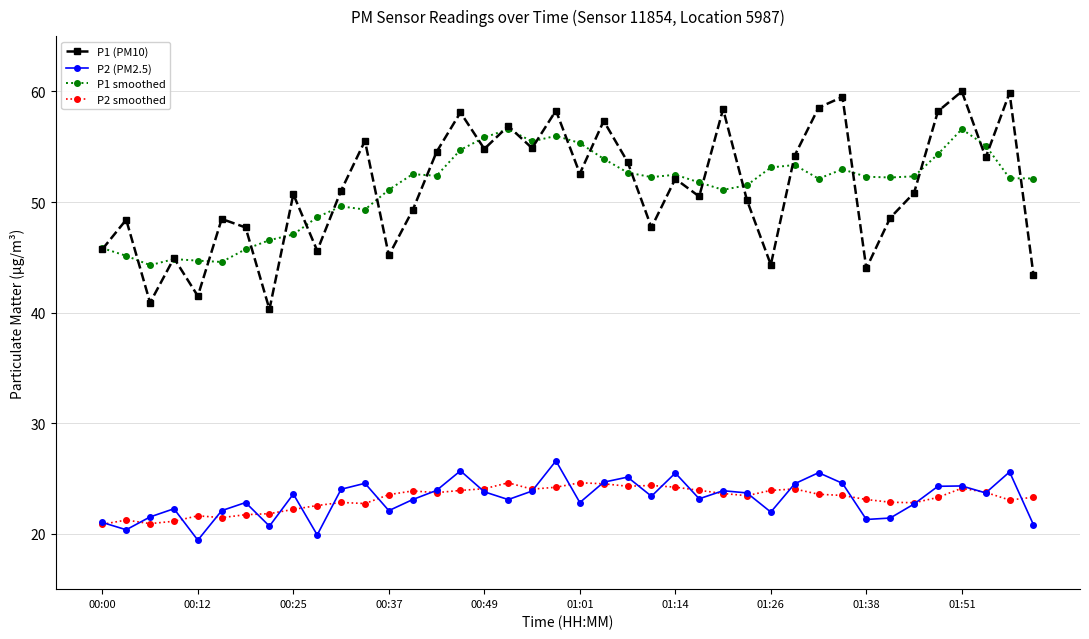

True or false: P1 smoothed and P2 (PM2.5) cross at least once.

False